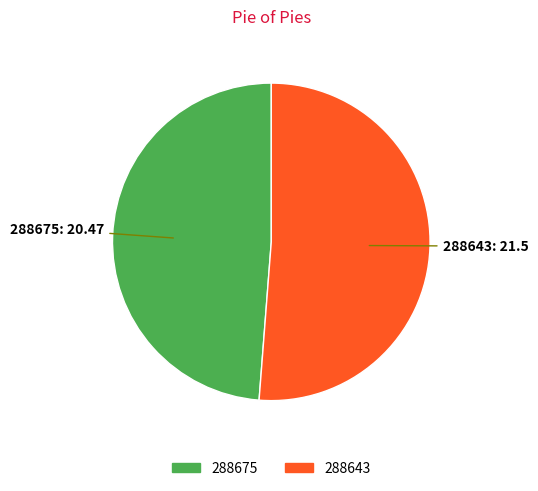

True or false: 288643 accounts for 99% of the total.

False